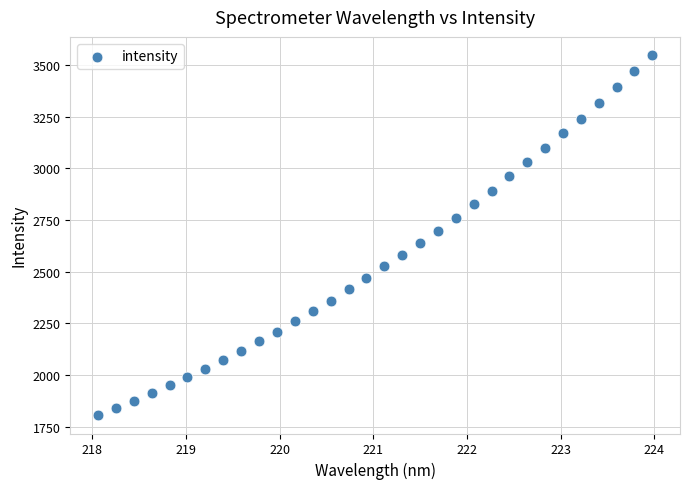

What is the range of X values (max minus min)?

5.9